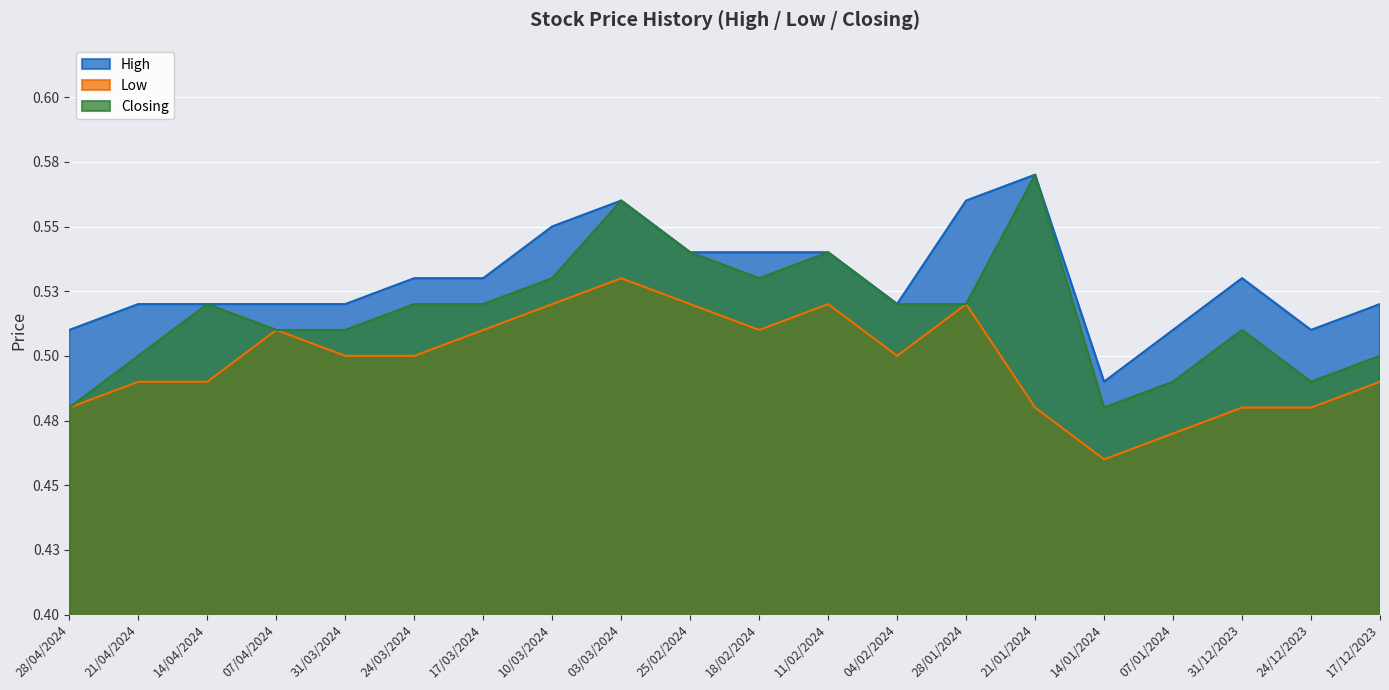

What is the label of the 19th point from the right?

21/04/2024